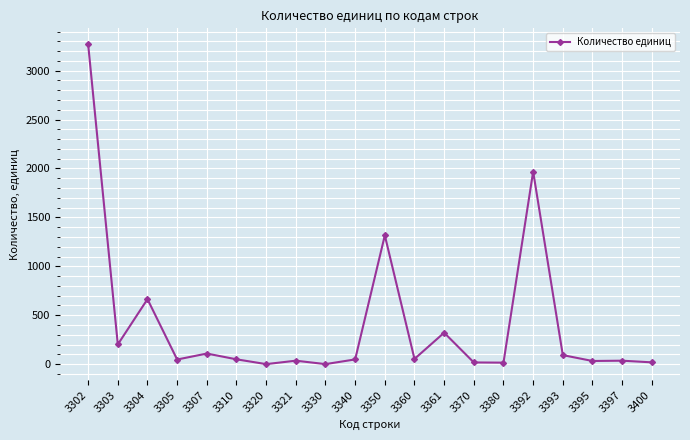

How many values are below 49?

10